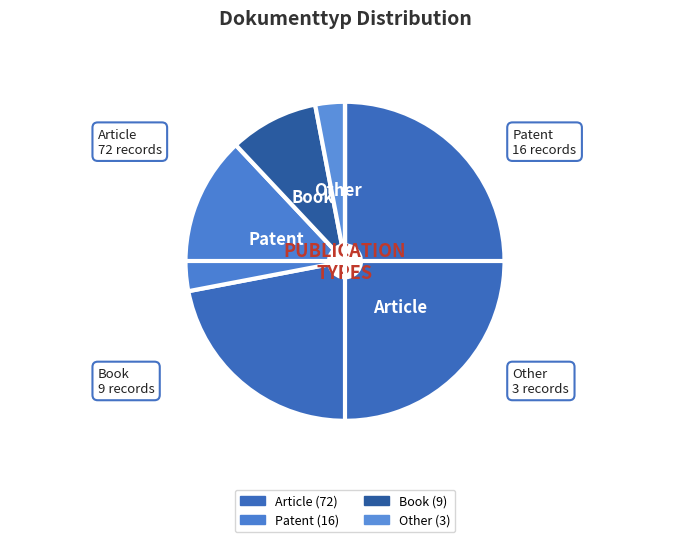

Is it true that Patent is 16% of the pie?

True